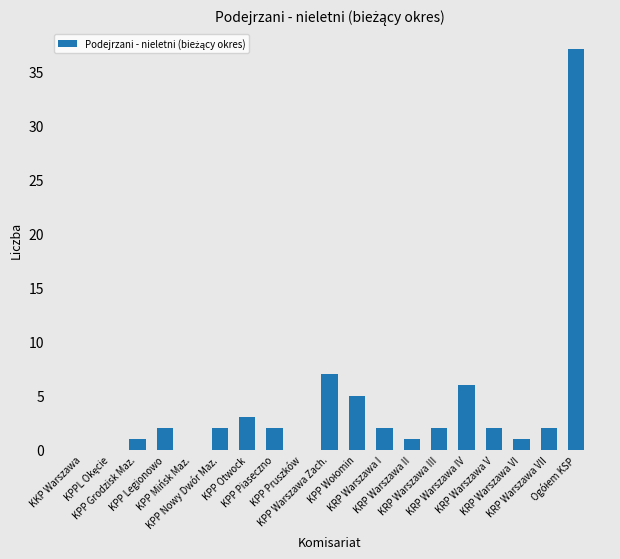

What is the maximum value shown in the chart?

37